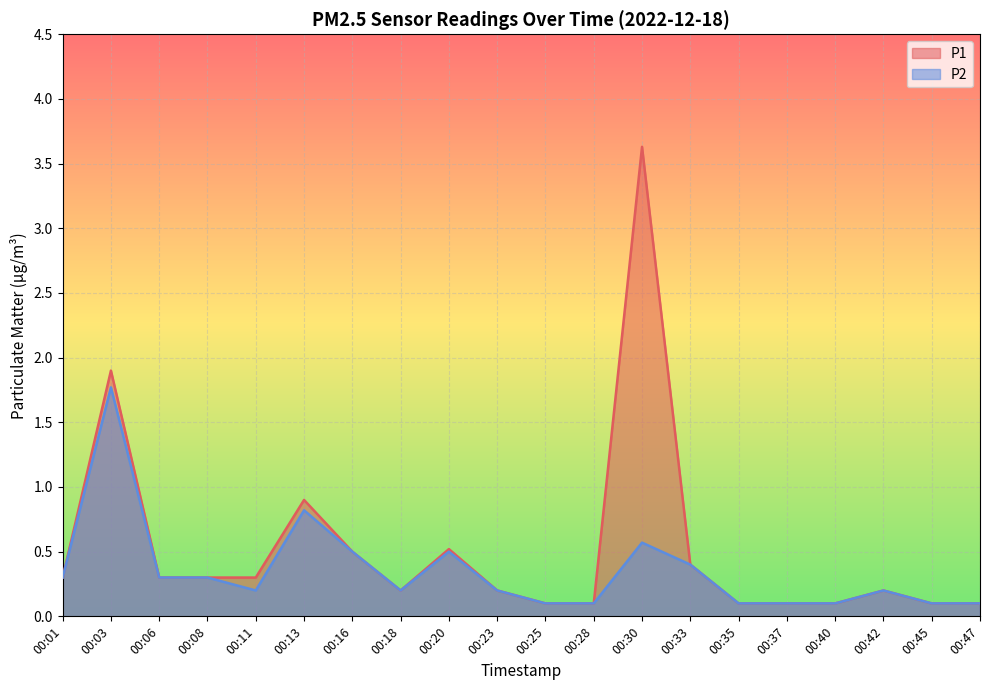

List the series in order of their peak value, lowest first.

P2, P1